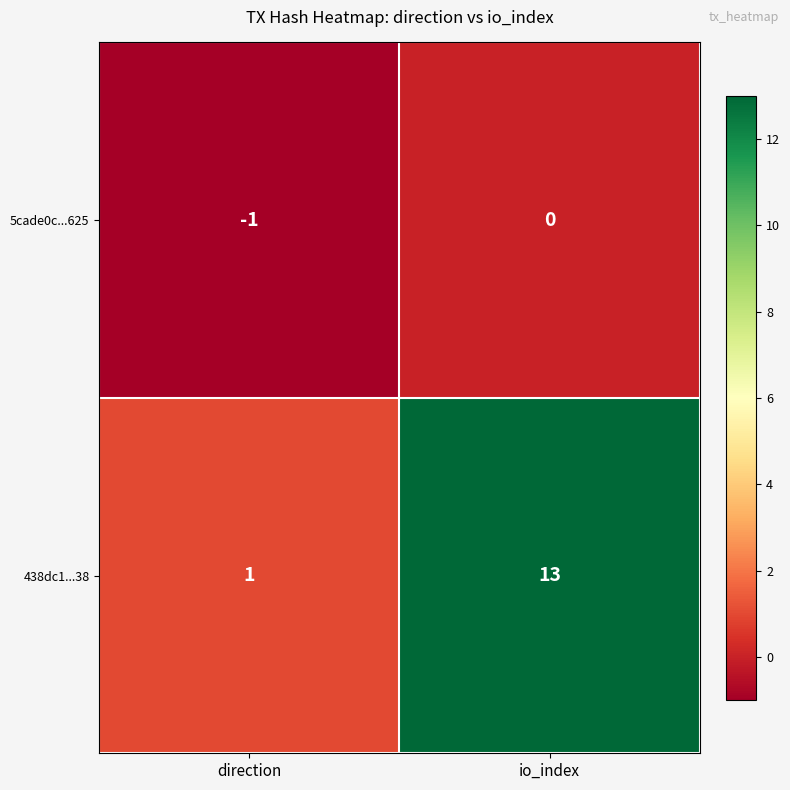

How many series are shown in this chart?

2